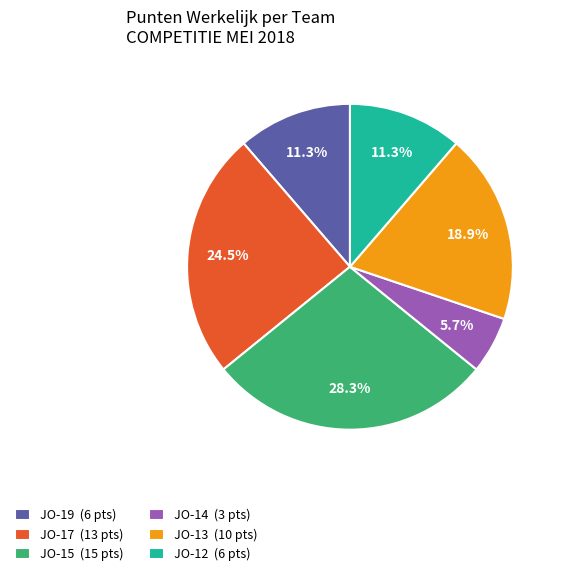

Which slice is the largest?

JO-15 (15 pts)